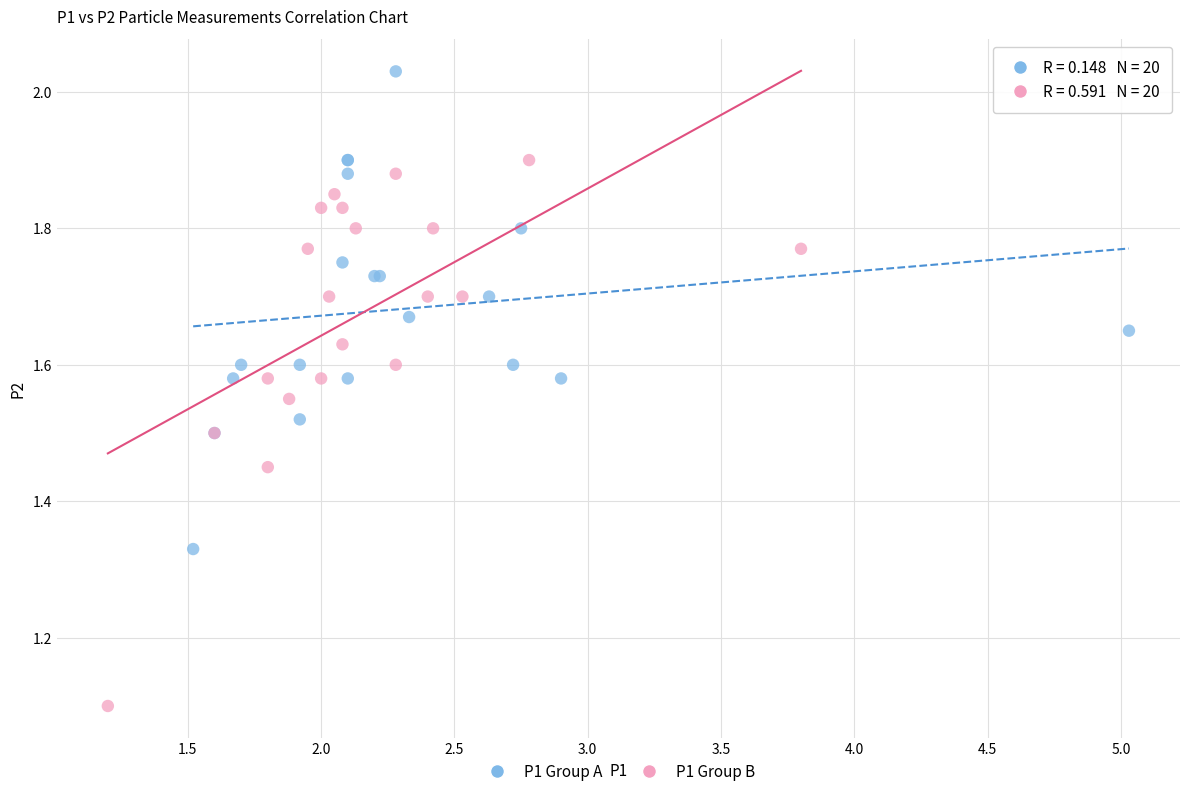

What are all the series names shown in the legend?

P1 Group A, P1 Group B